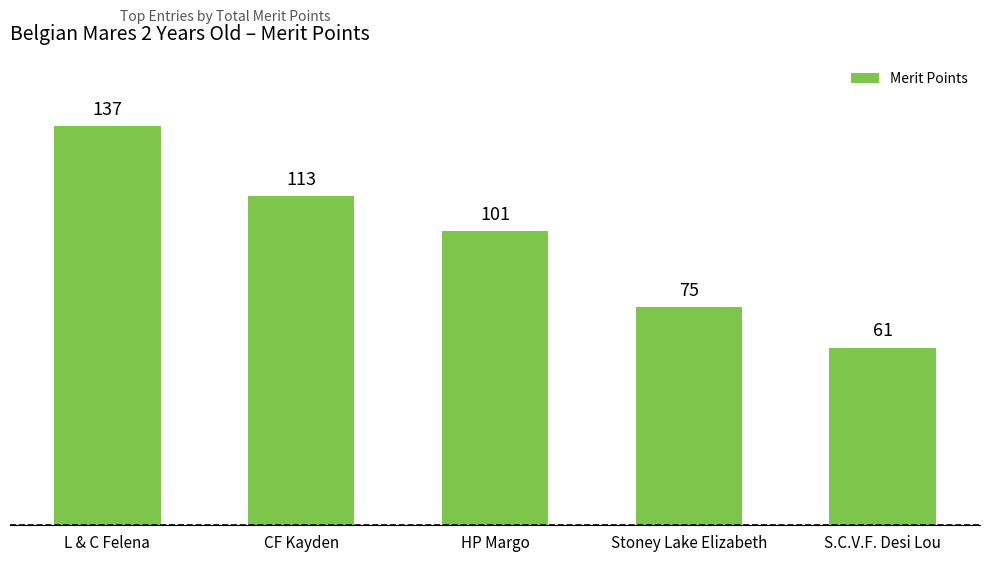

Which category has the highest value across all series?

L & C Felena